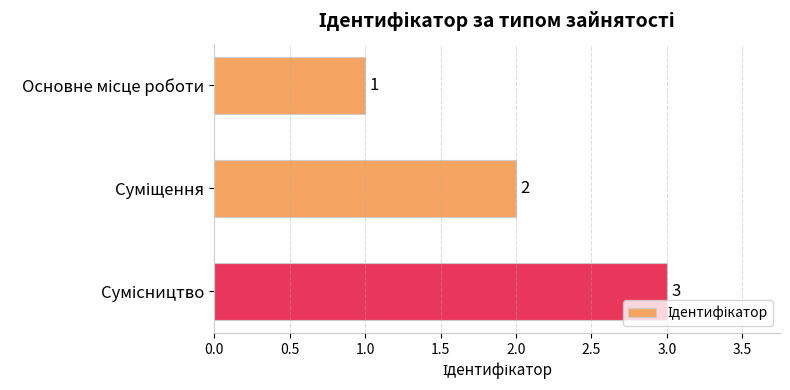

Count the values in the range 1 to 3.

3